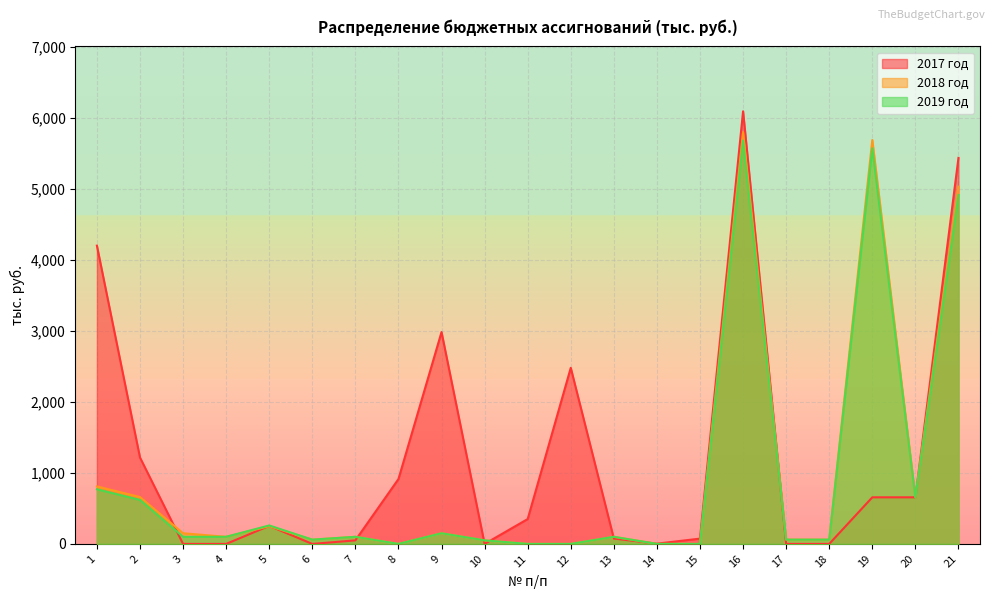

How many series are shown in this chart?

3